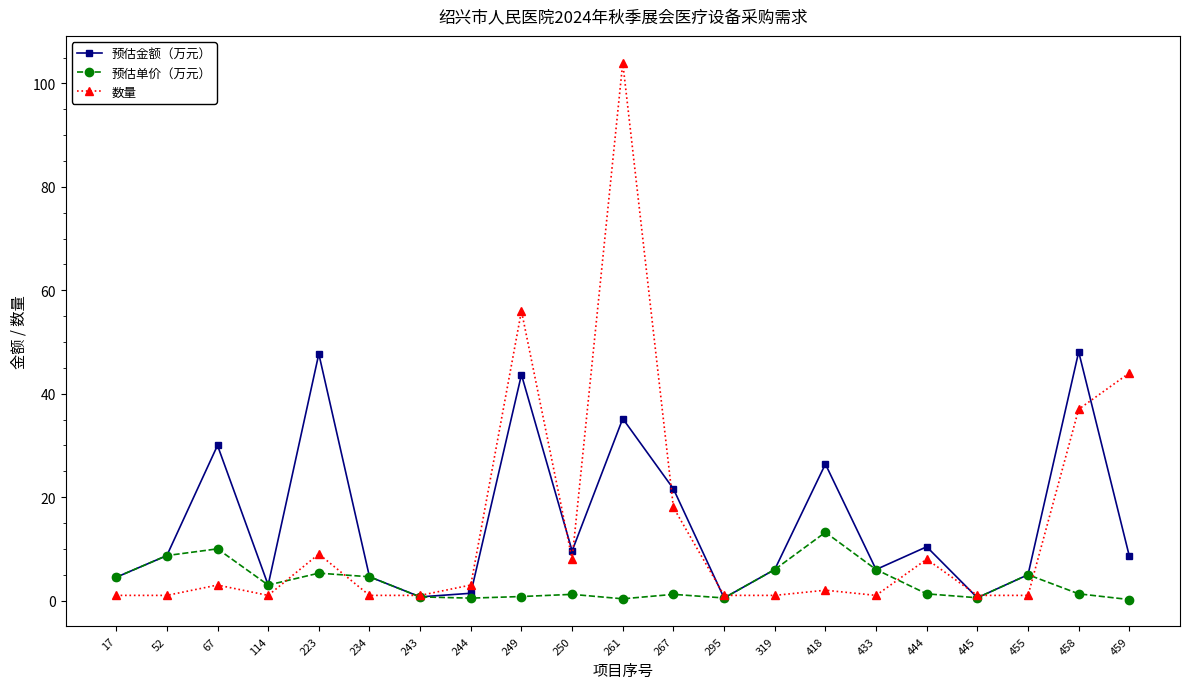

Between 261 and 319, which series saw the biggest shift?

数量